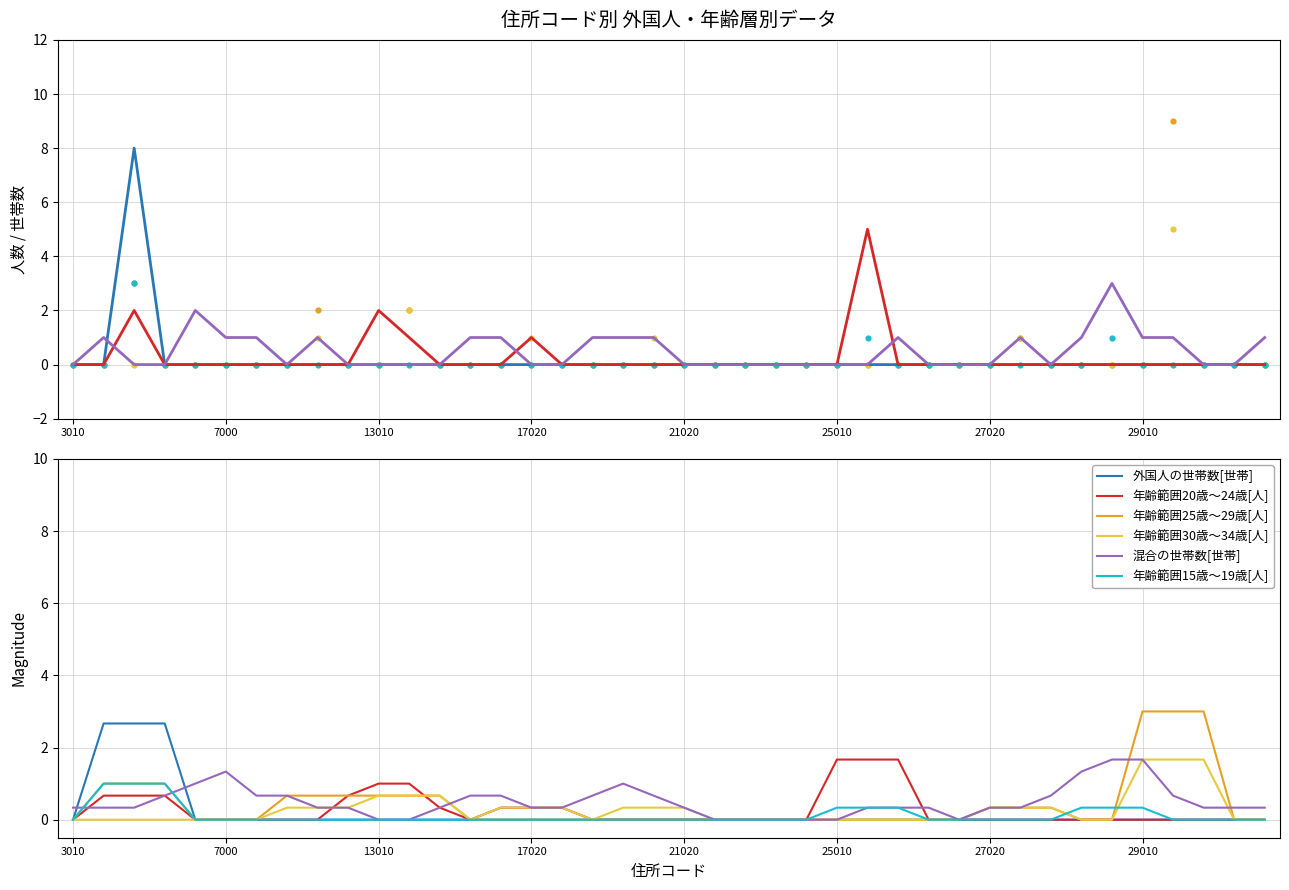

Which series has the widest spread of Y values?

年齢範囲25歳～29歳[人]